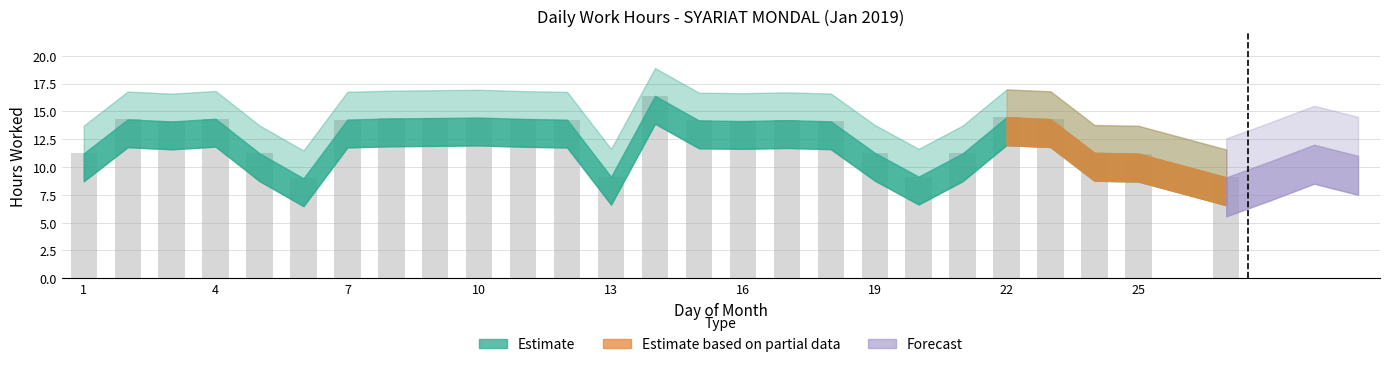

What is the value of the 3rd bar from the left?

14.1